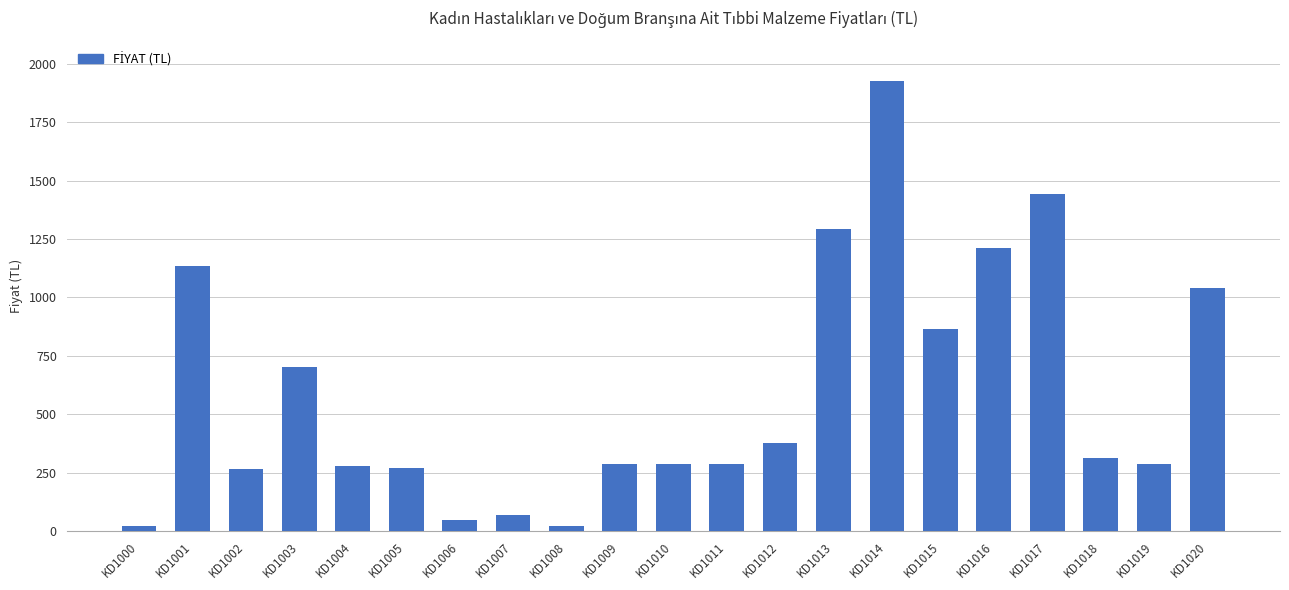

Which has a higher value, KD1012 or KD1001?

KD1001